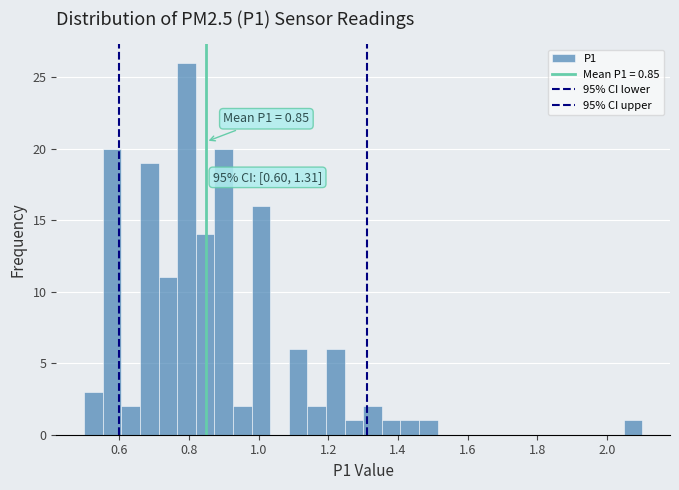

Read against the x-axis, roughly where is the centre of the tallest bar?

0.80